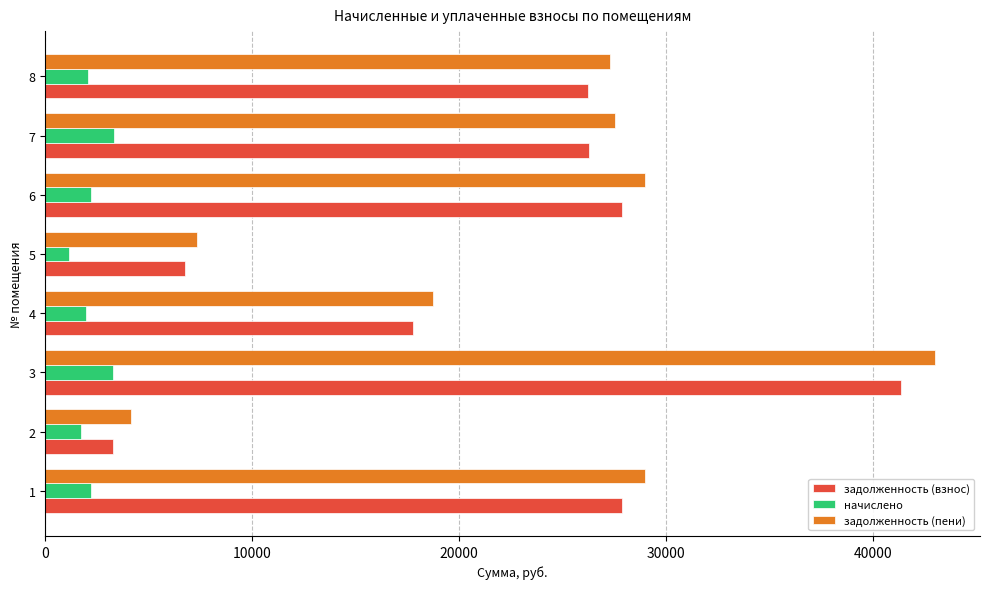

What value does the начислено series have at 8?

2086.5